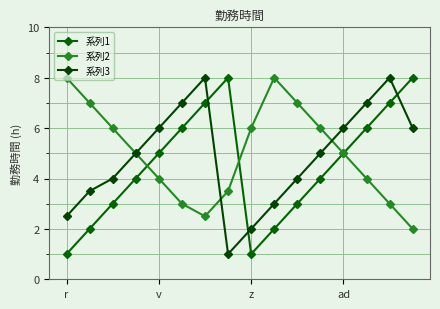

How many lines are shown in the chart?

3